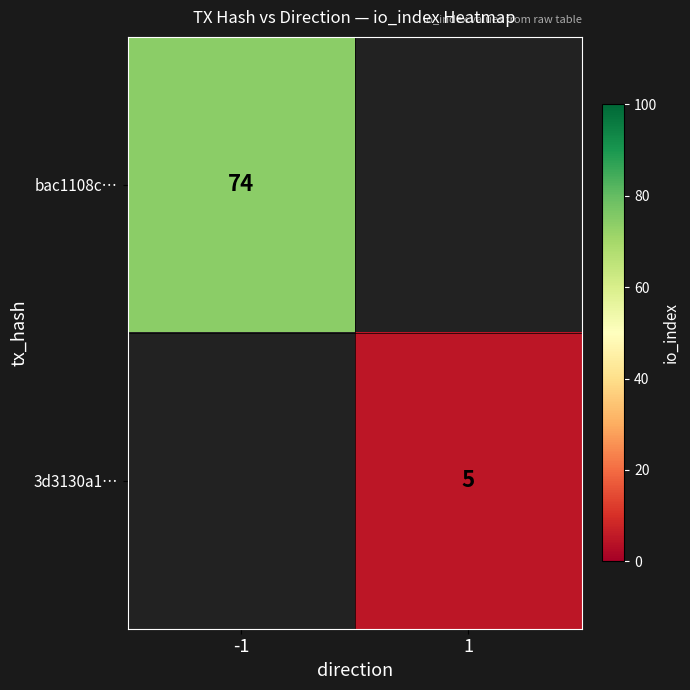

Is it true that 3d3130a1… equals 3 at 1?

False